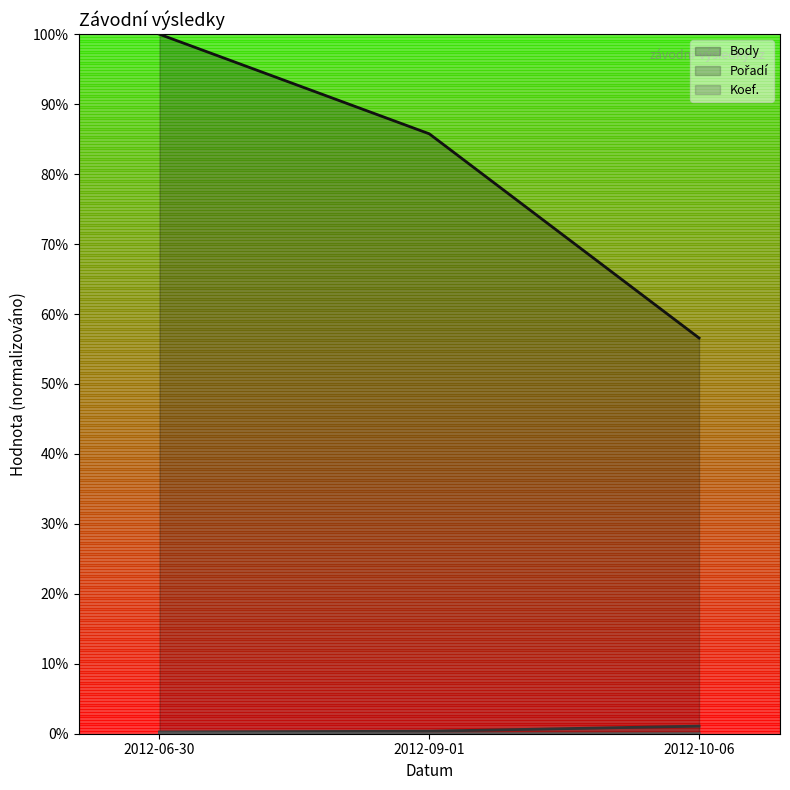

What is the difference between the highest and lowest values at 2012-06-30?

1.0